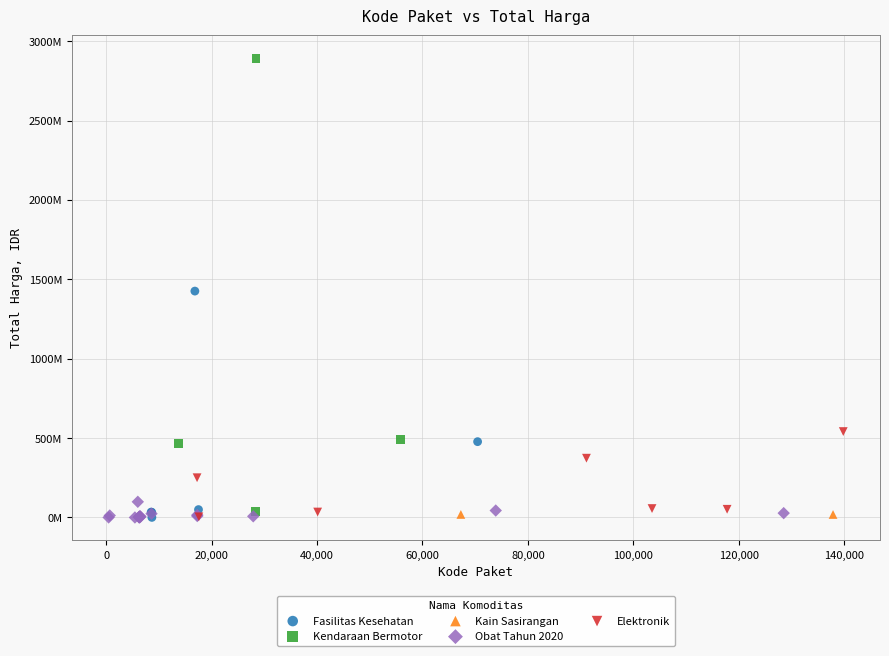

What are all the series names shown in the legend?

Fasilitas Kesehatan, Kendaraan Bermotor, Kain Sasirangan, Obat Tahun 2020, Elektronik